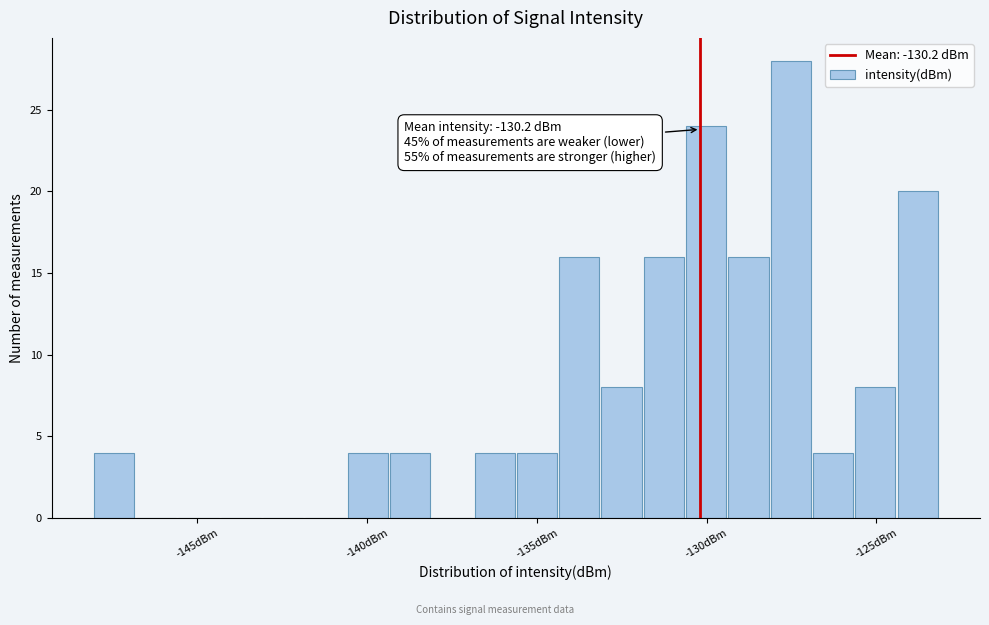

Read against the x-axis, roughly where is the centre of the tallest bar?

-127.5